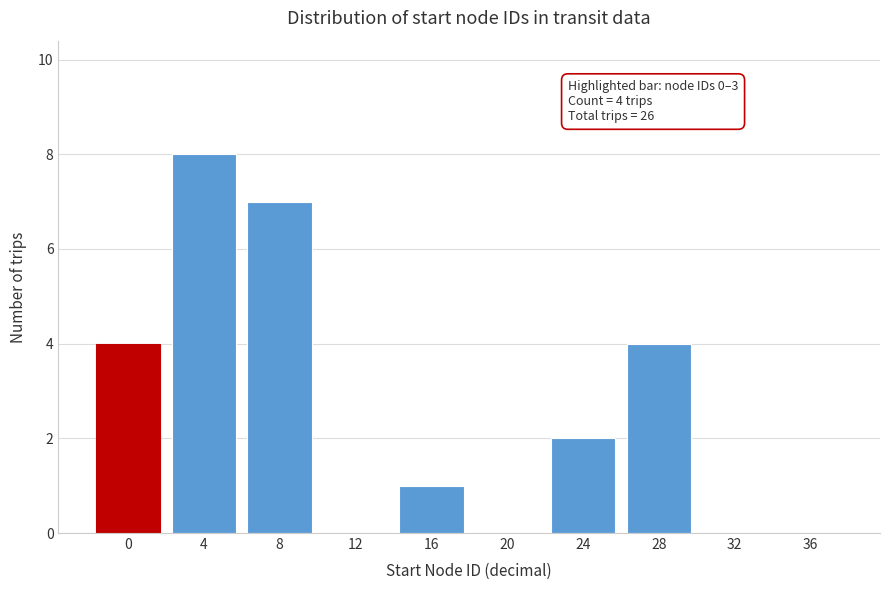

Reading right to left, list all the values displayed in this chart.

36=0	32=0	28=4	24=2	20=0	16=1	12=0	8=7	4=8	0=4